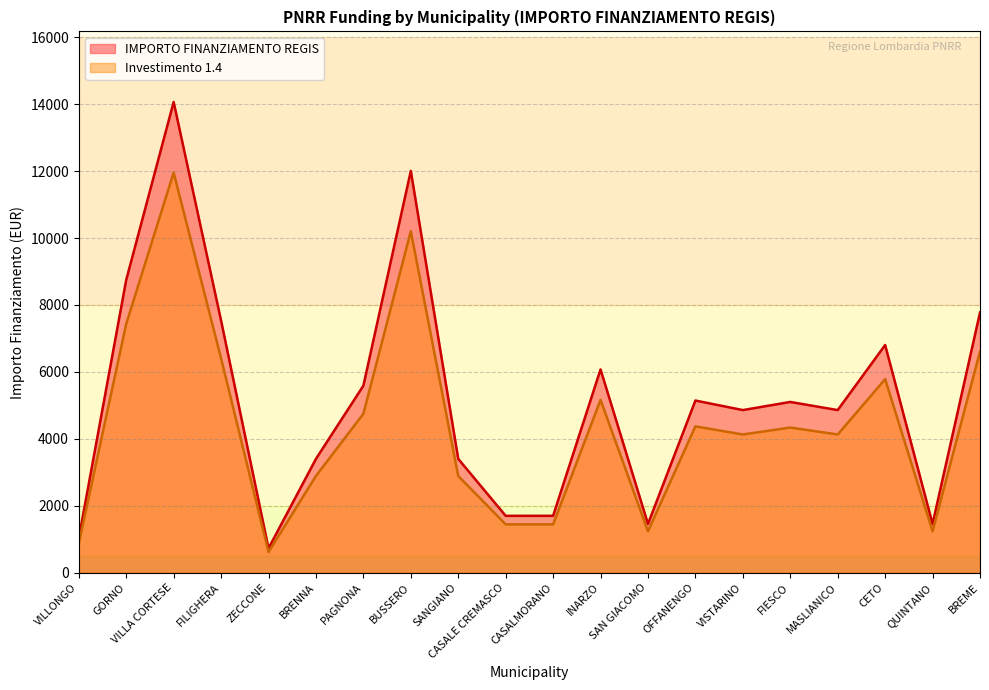

Which series has the largest total across all categories?

IMPORTO FINANZIAMENTO REGIS